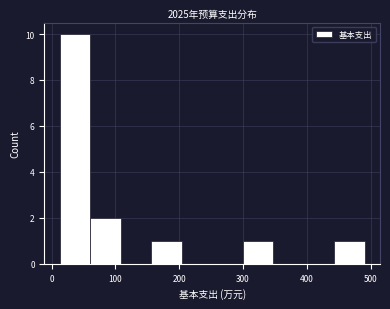

What is the height of the bar covering 160 to 200 on the x-axis? Neither the bar edges nor the heights are printed on the chart, so give them approximately, as read against the axes.

1